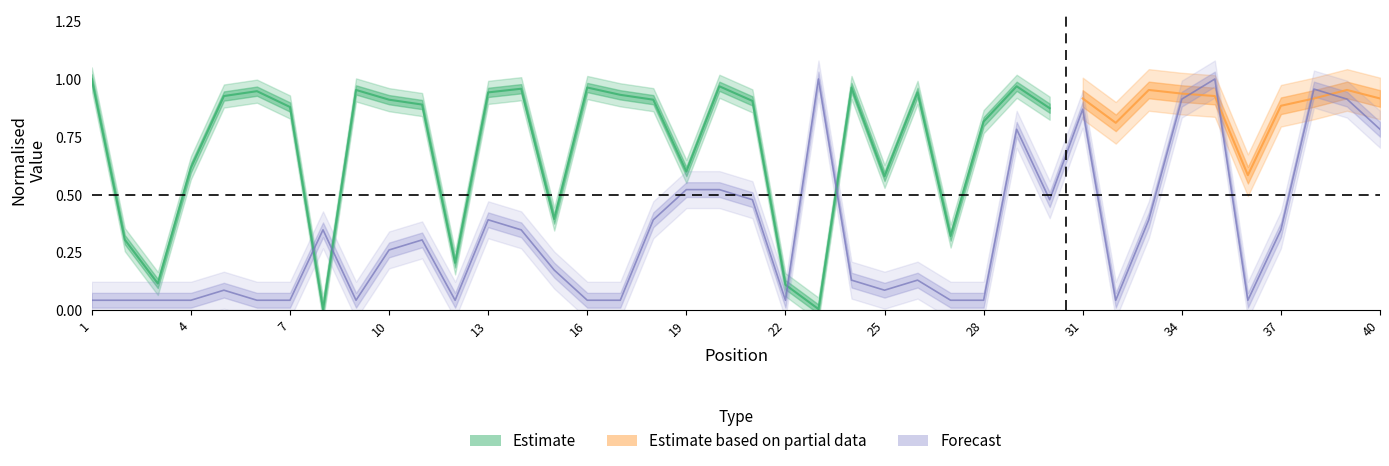

Reading left to right, what are all the values shown in this chart?

1=0.0	2=0.0	3=0.0	4=0.0	5=0.1	6=0.0	7=0.0	8=0.3	9=0.0	10=0.3	11=0.3	12=0.0	13=0.4	14=0.3	15=0.2	16=0.0	17=0.0	18=0.4	19=0.5	20=0.5	21=0.5	22=0.0	23=1.0	24=0.1	25=0.1	26=0.1	27=0.0	28=0.0	29=0.8	30=0.5	31=0.9	32=0.0	33=0.4	34=0.9	35=1.0	36=0.0	37=0.3	38=1.0	39=0.9	40=0.8